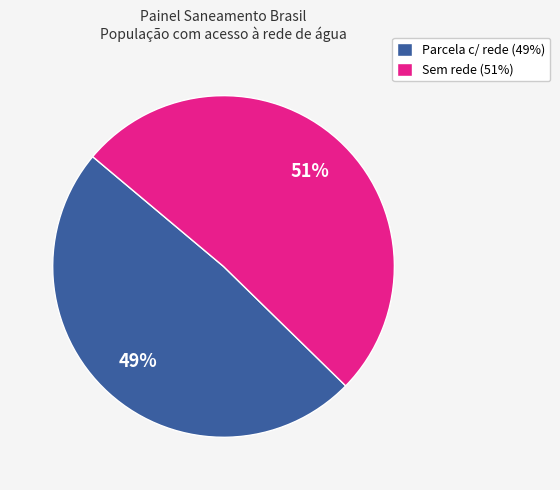

Between Sem rede (51%) and Parcela c/ rede (49%), which is larger?

Sem rede (51%)